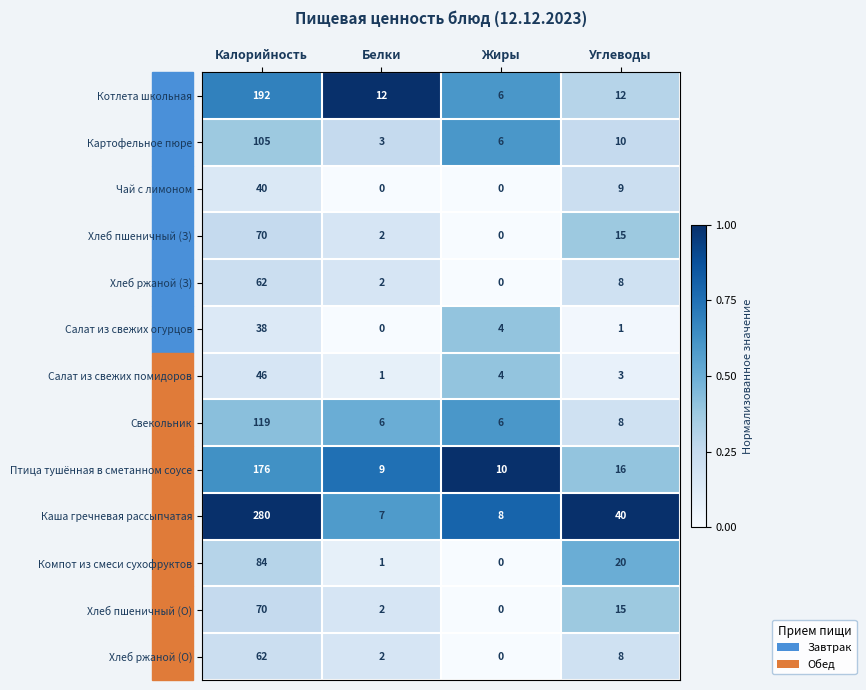

The Птица тушённая в сметанном соусе series shows 15 at Жиры. True or false?

False